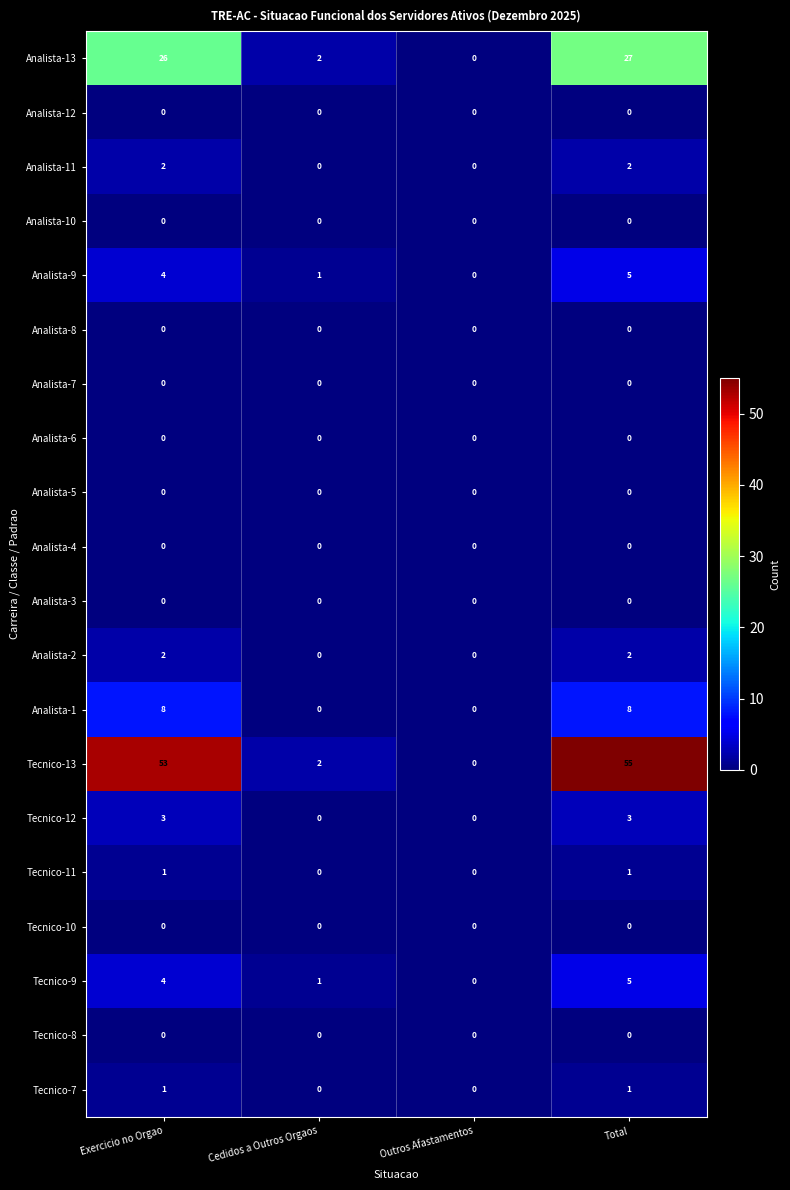

True or false: Tecnico-13 has a value of 25 at Exercicio no Orgao.

False